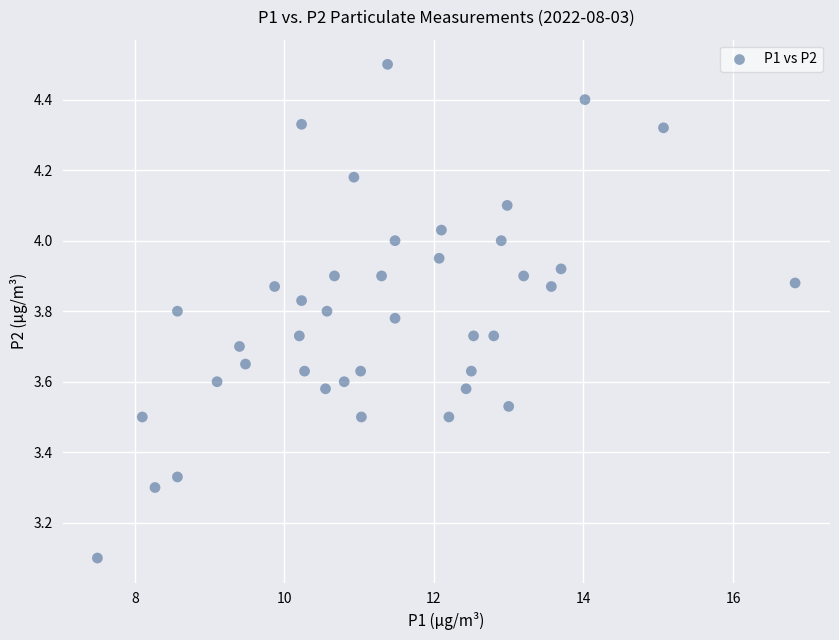

What Y value in the scatter plot is closest to 3?

3.1